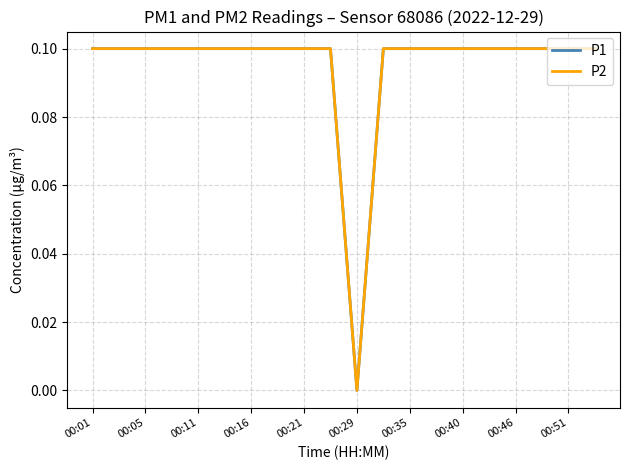

Is this an area chart (filled region under the line)?

No